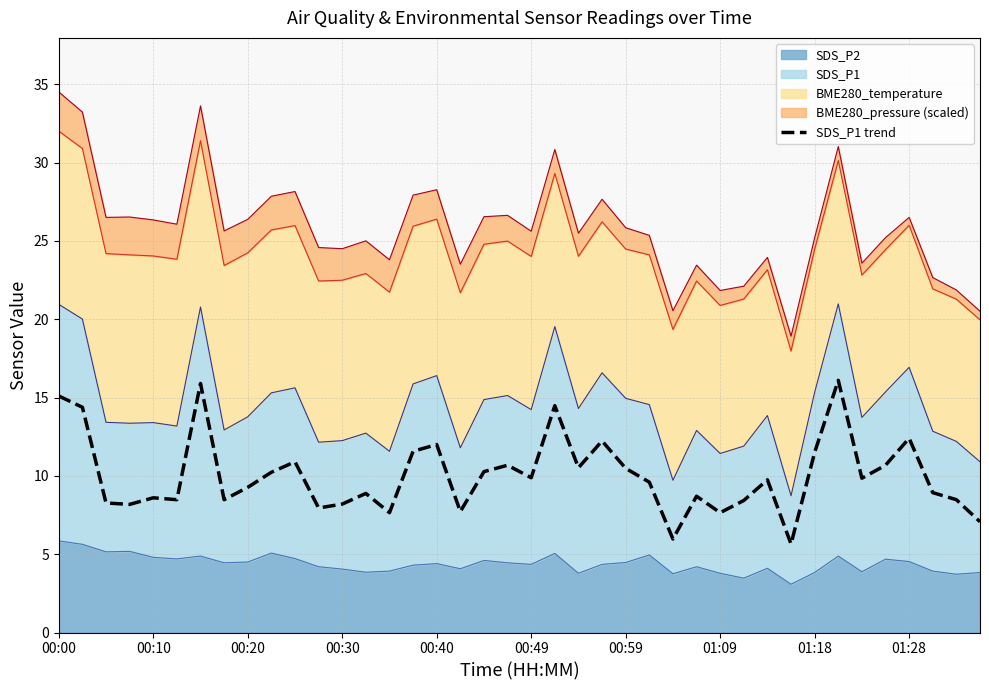

What is the average value?

10.0